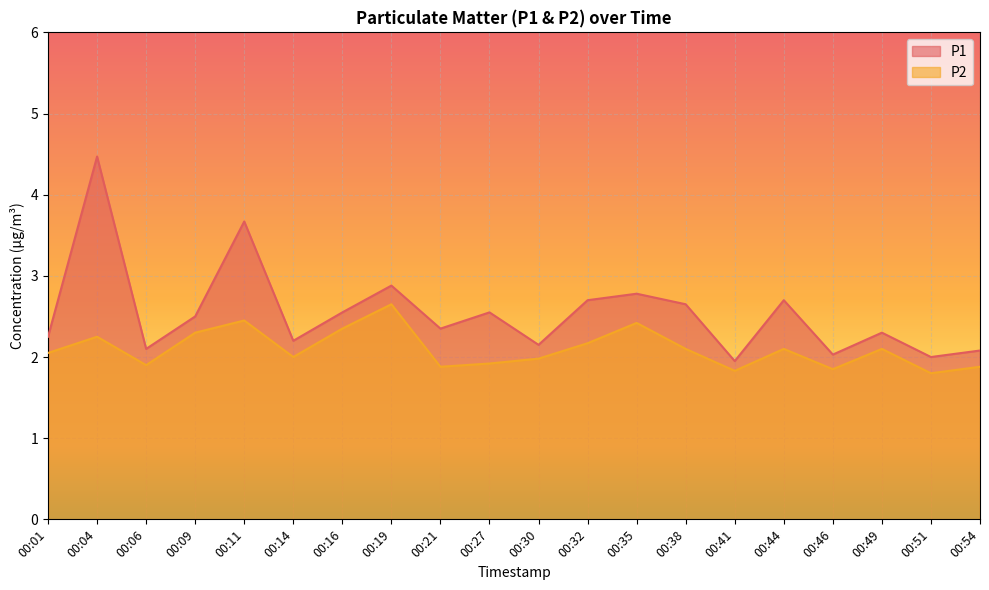

What is the maximum value for P1?

4.5